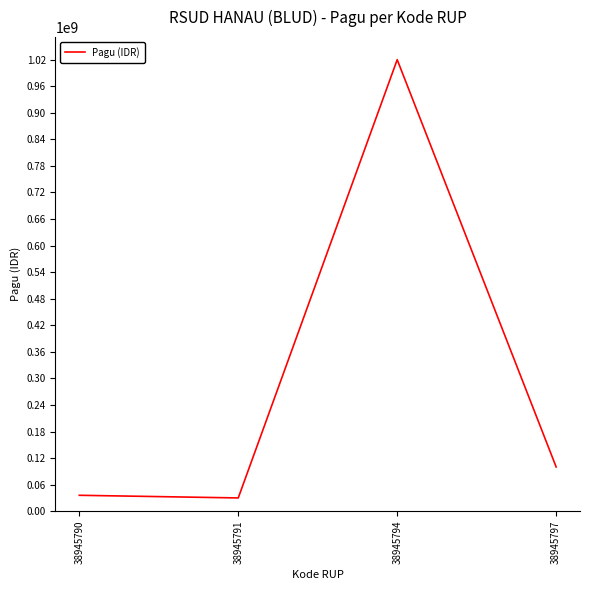

How many lines are shown in the chart?

1